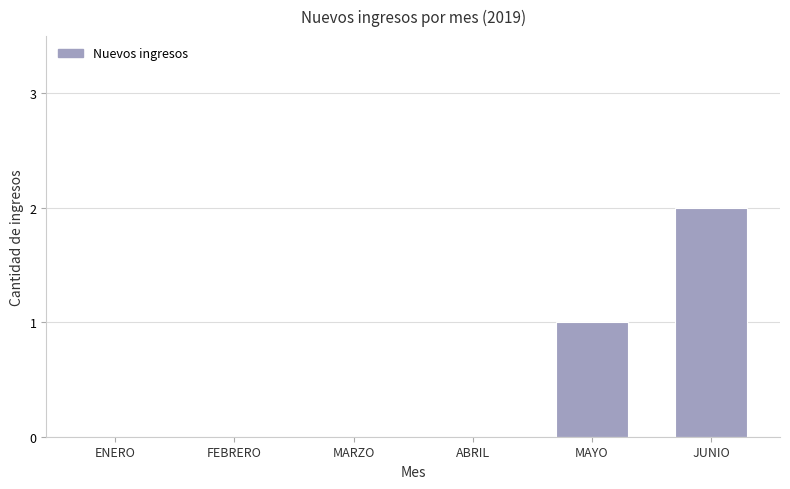

Is it true that the value at FEBRERO is 1?

False